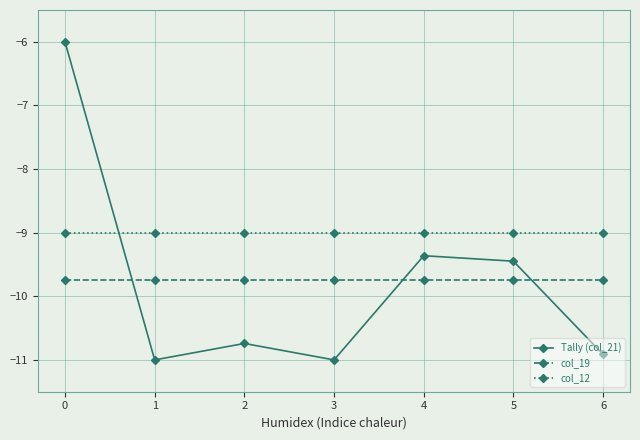

How many series are shown in this chart?

3